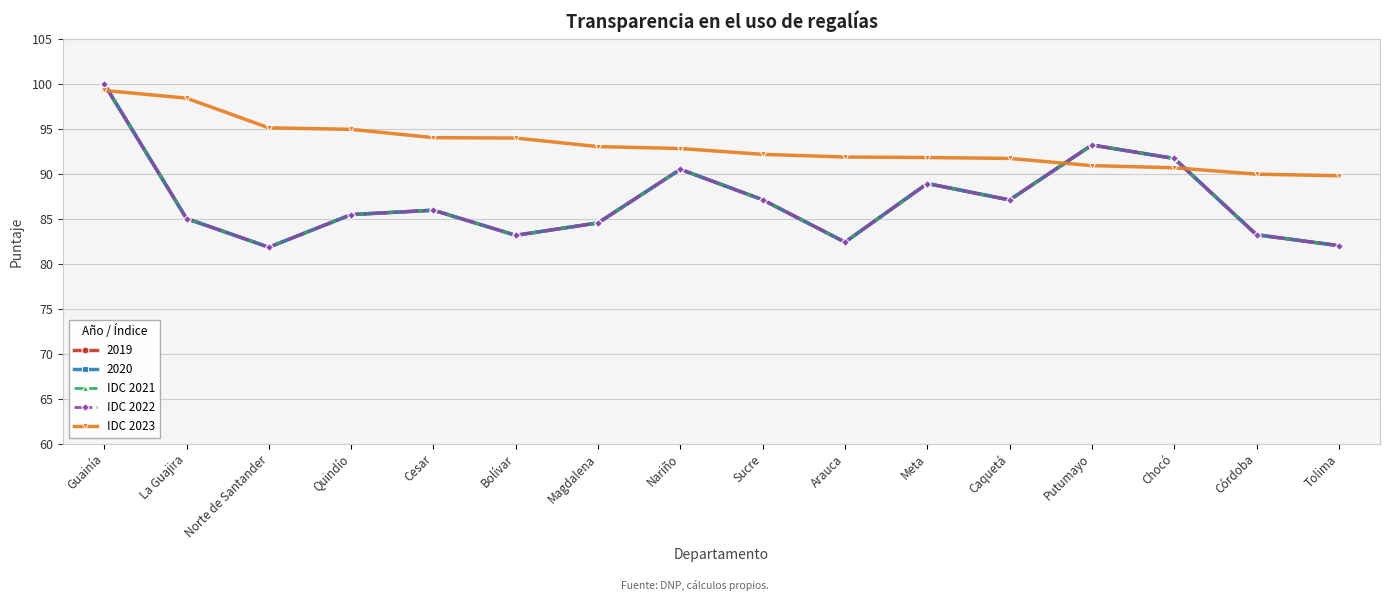

How many times do IDC 2023 and IDC 2021 cross each other?

3